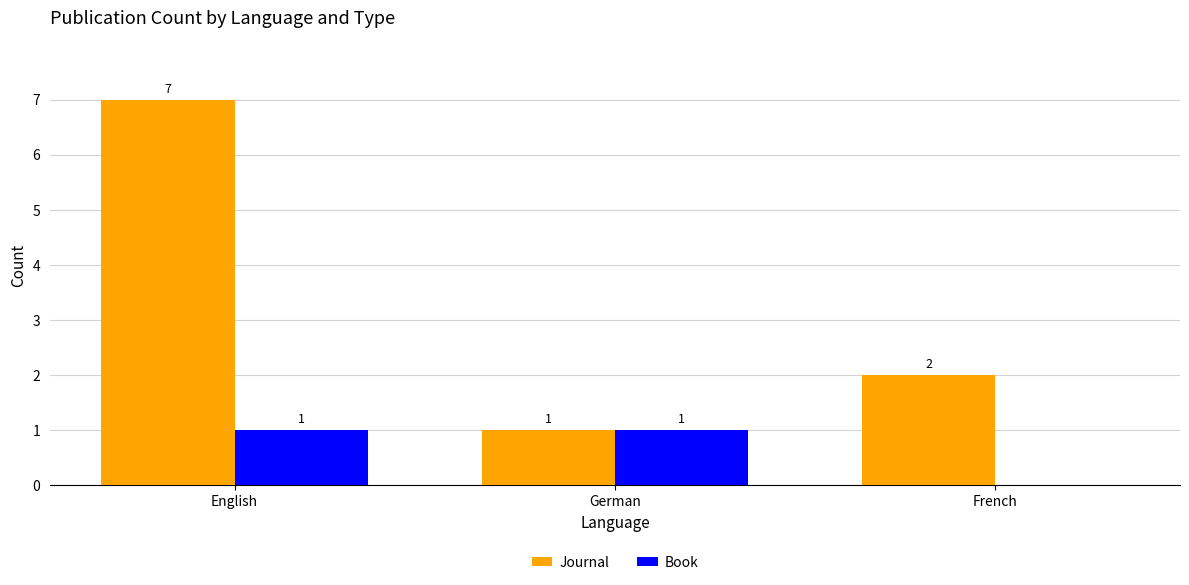

Reading left to right, list all the values displayed in this chart.

Journal: 7	1	2
Book: 1	1	0